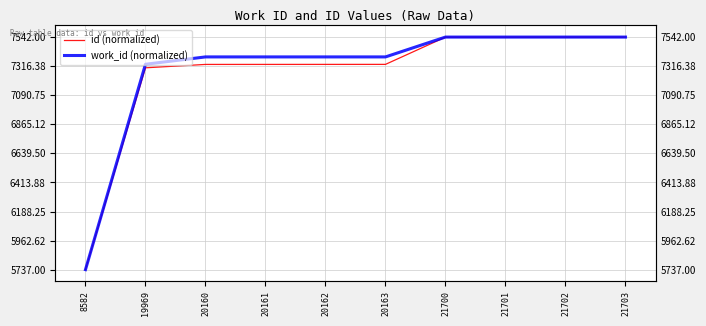

What is the total value across all series at 21700?

2.0